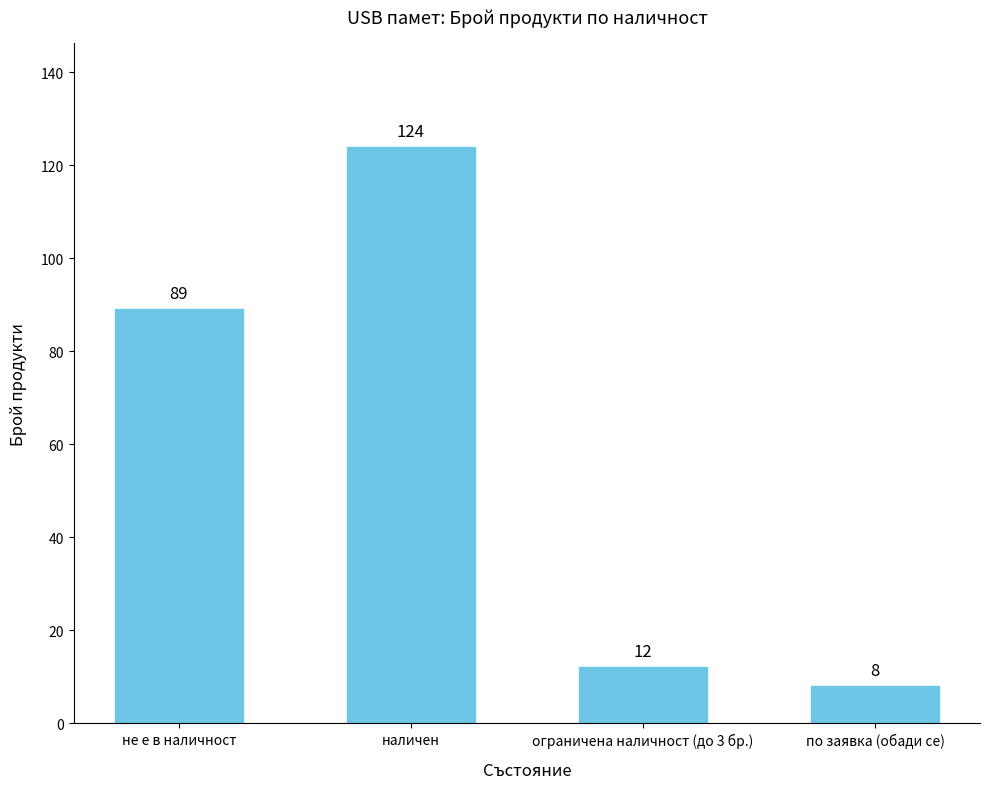

What is the label of the 2nd bar from the left?

наличен